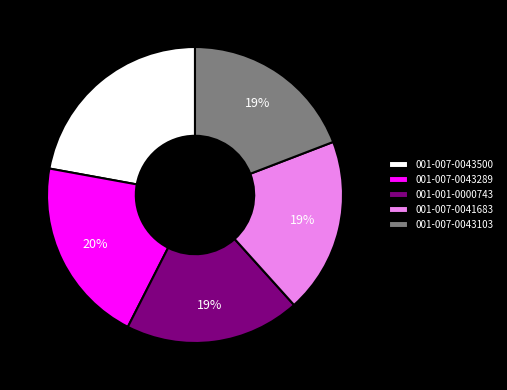

To the nearest percent, what is the average slice percentage?

20%